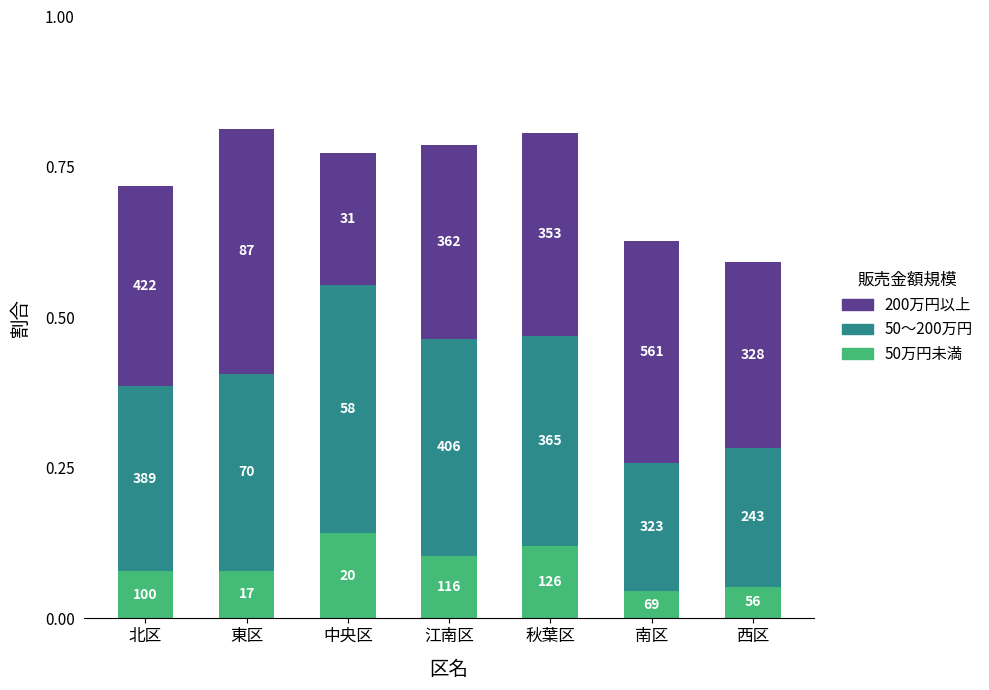

Which series changed the most between 江南区 and 南区?

50～200万円